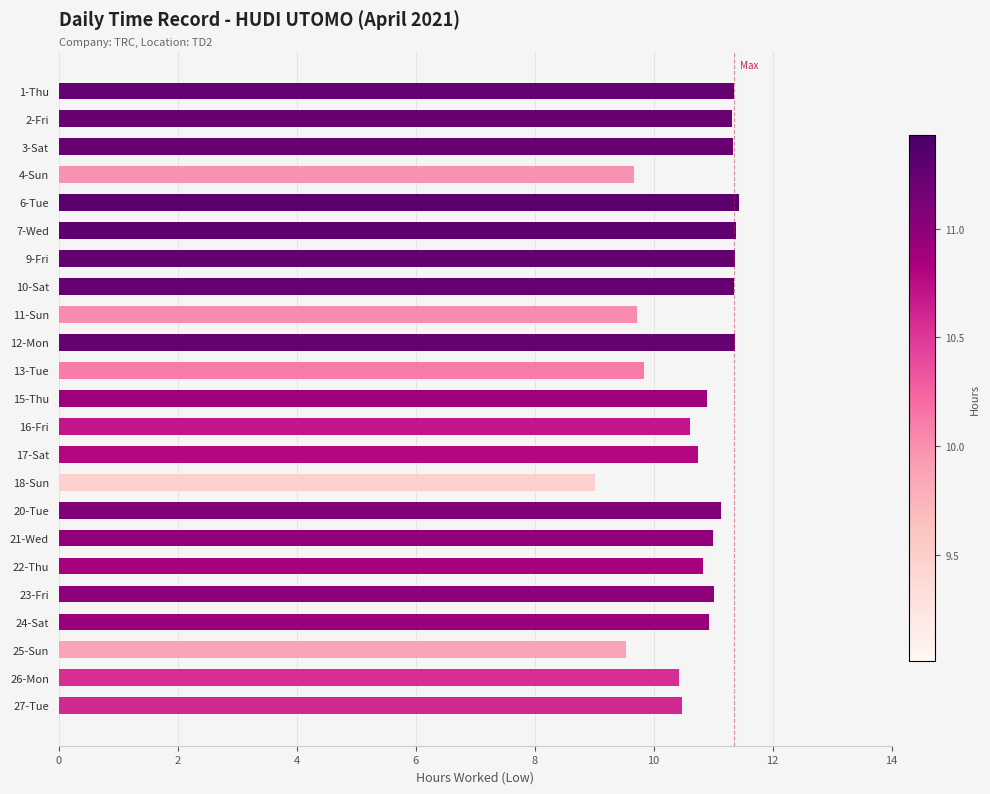

What is the difference between the maximum and second lowest values?

1.9